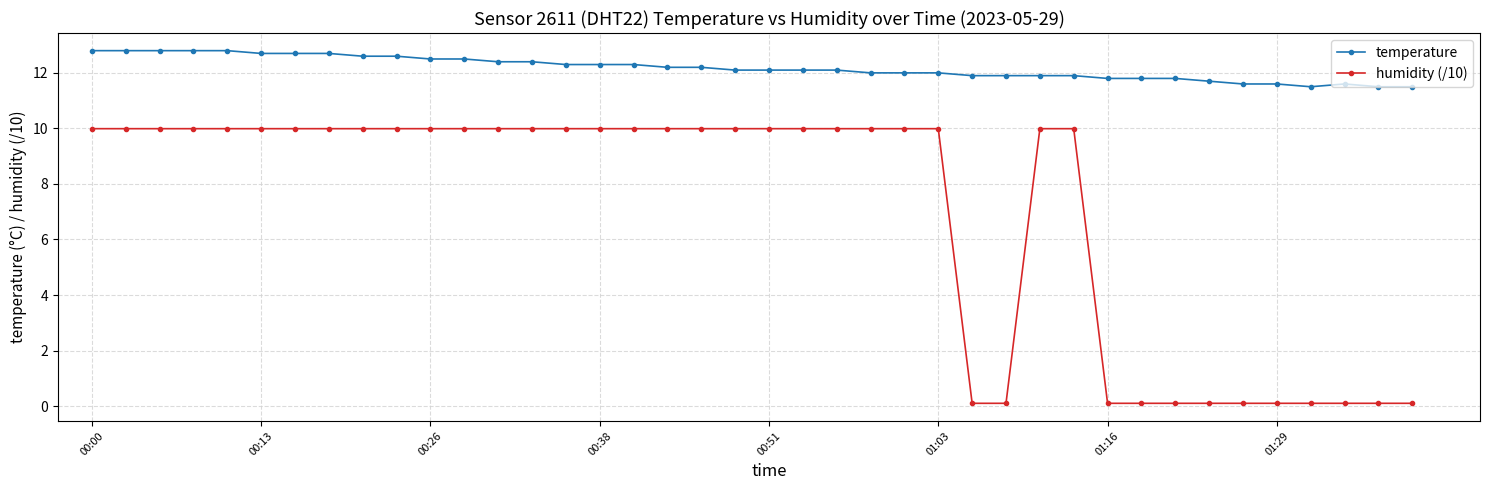

What is the maximum value for temperature?

12.8